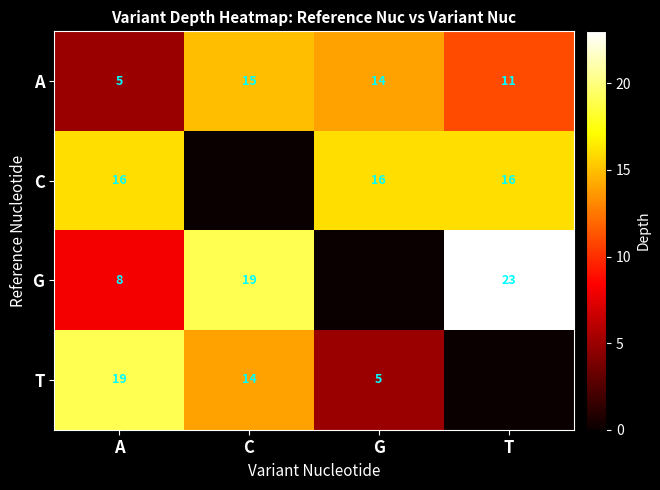

What is the difference between the A values at T and G?

3